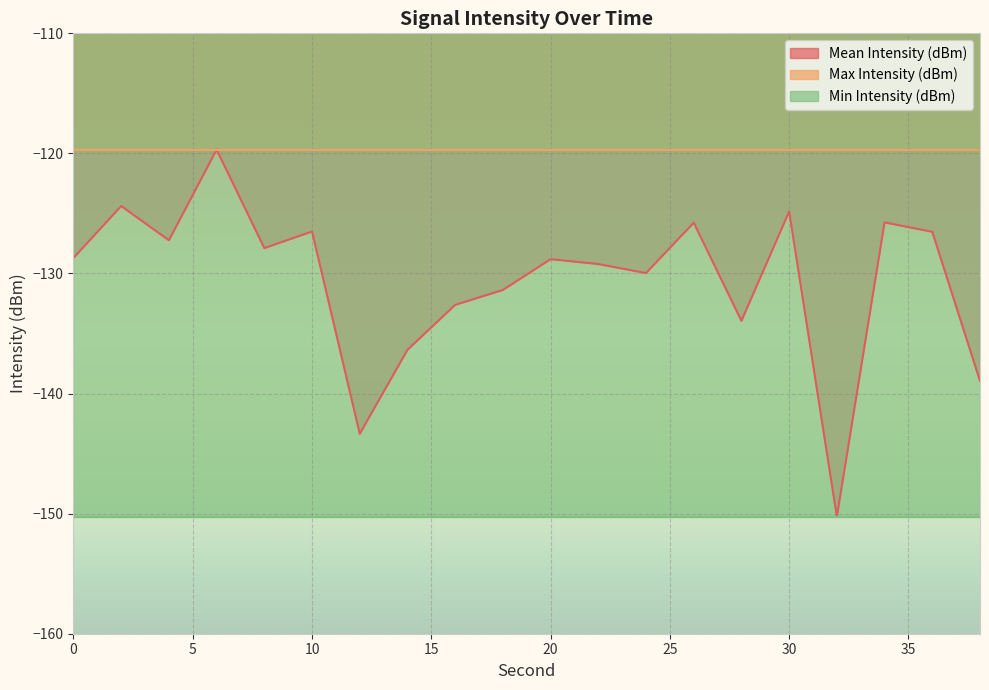

What is the value of the Min Intensity (dBm) point at the 17th from the left?

-150.3